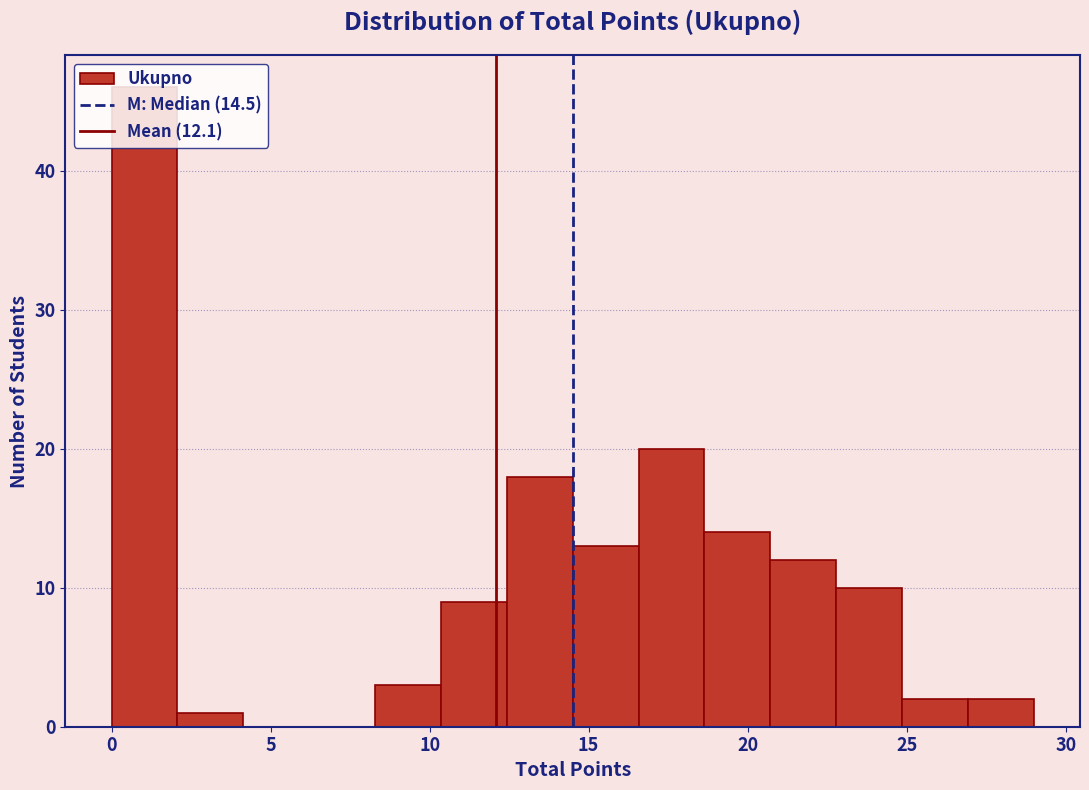

Reading left to right, list every bar in this chart as the range it spans on the x-axis followed by its height. Neither the bar edges nor the heights are printed on the chart, so give them approximately, as read against the axes.

0.0 to 2.0: 46
2.0 to 4.0: 1
4.0 to 6.0: 0
6.0 to 8.5: 0
8.5 to 10.5: 3
10.5 to 12.5: 9
12.5 to 14.5: 18
14.5 to 16.5: 13
16.5 to 18.5: 20
18.5 to 20.5: 14
20.5 to 23.0: 12
23.0 to 25.0: 10
25.0 to 27.0: 2
27.0 to 29.0: 2